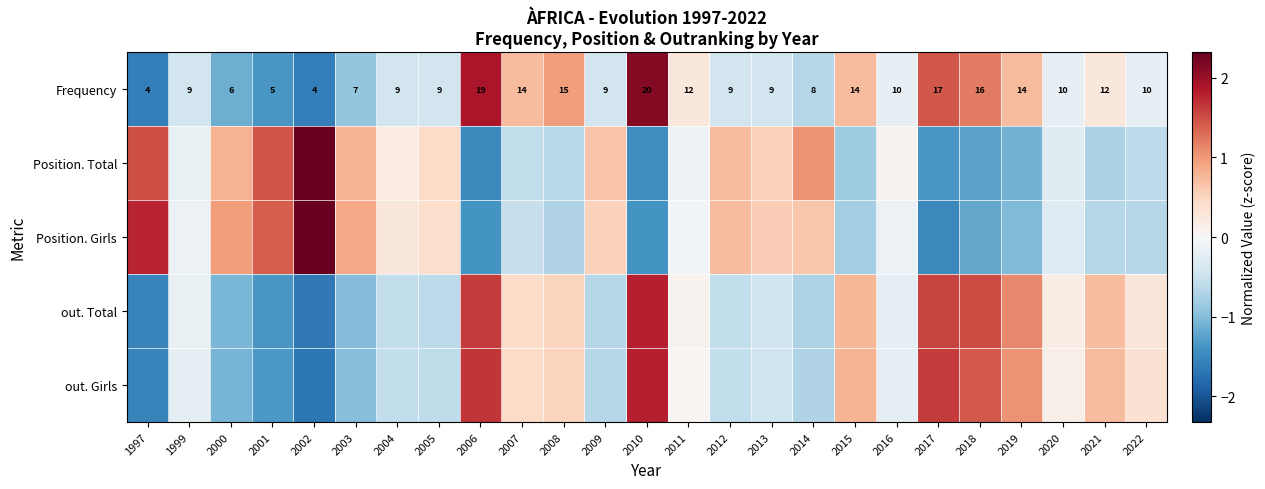

How many values in the Frequency series are below 10?

12